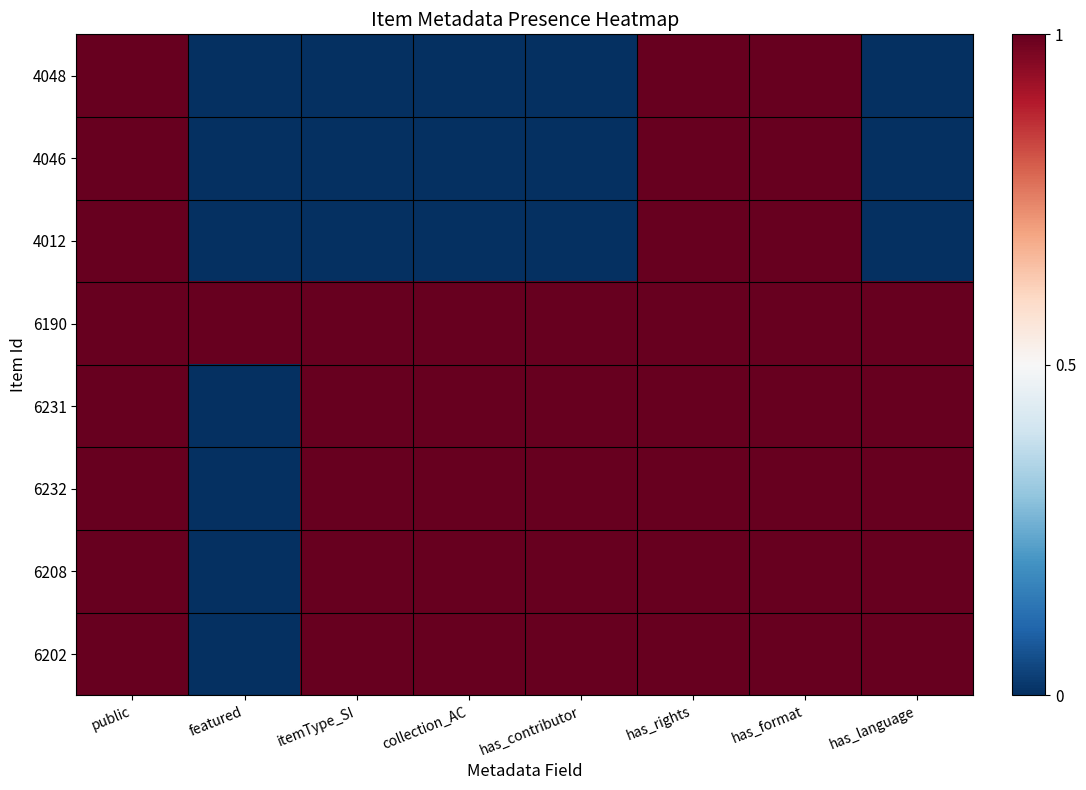

Count the number of data series in this chart.

8